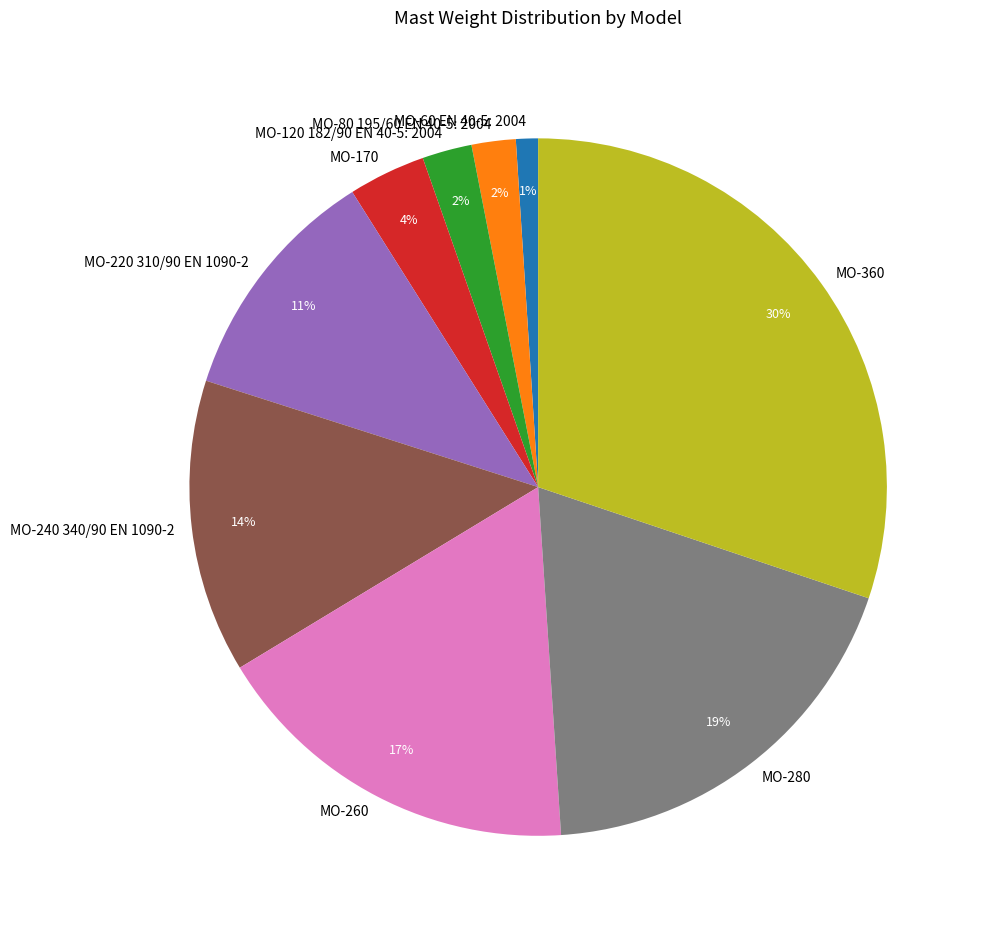

Is MO-60 EN 40-5: 2004 the majority of the pie?

No